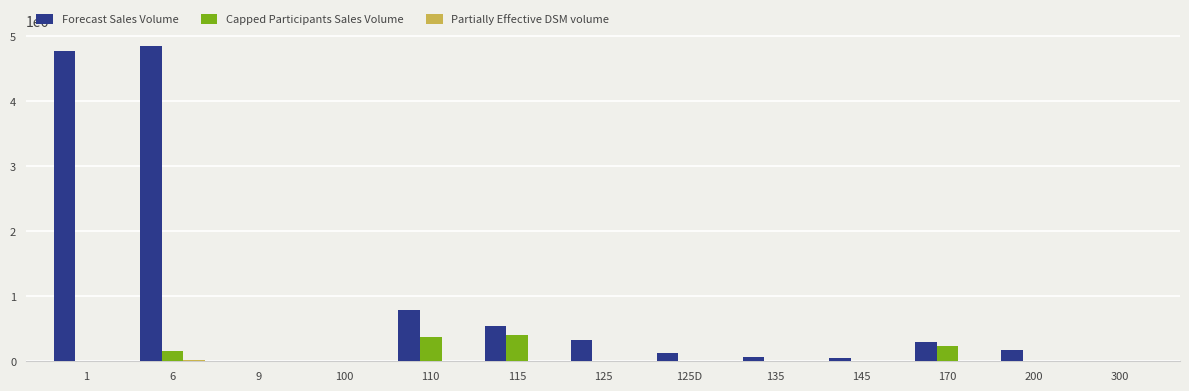

The value of Capped Participants Sales Volume at 300 is 0.0. True or false?

True